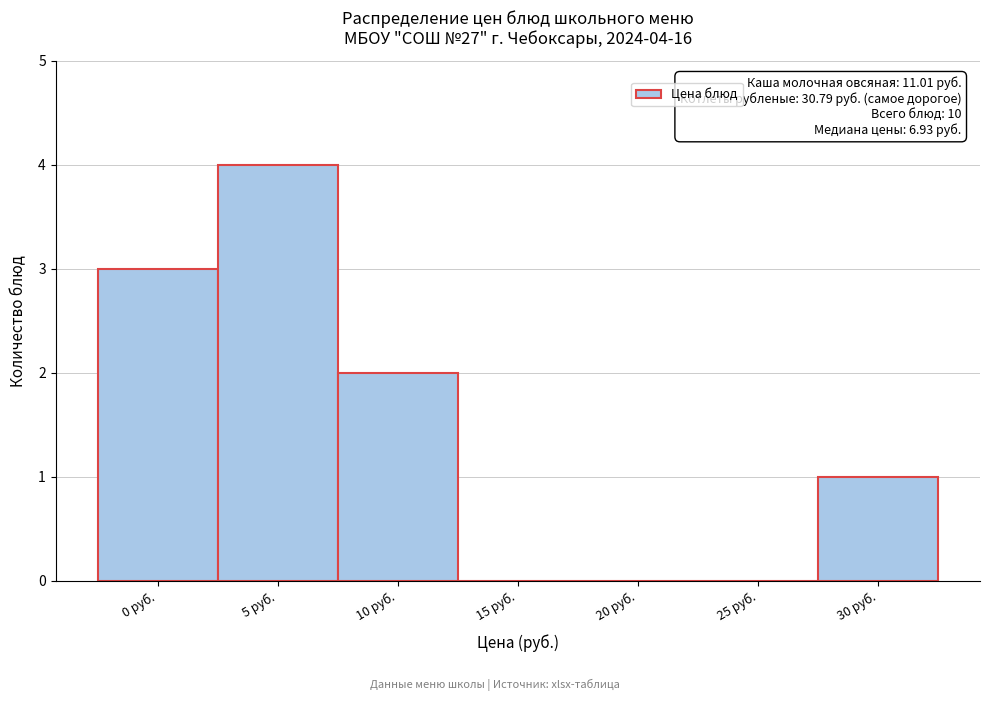

Reading left to right, list all the values displayed in this chart.

0 руб.=3	5 руб.=4	10 руб.=2	15 руб.=0	20 руб.=0	25 руб.=0	30 руб.=1